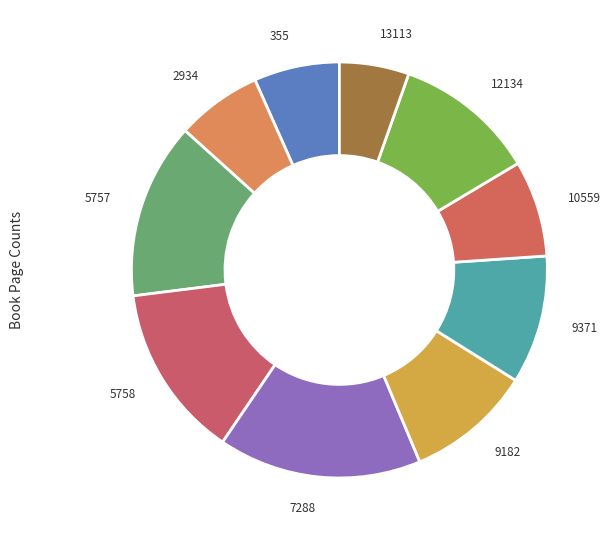

What is the smallest slice in the pie chart?

13113